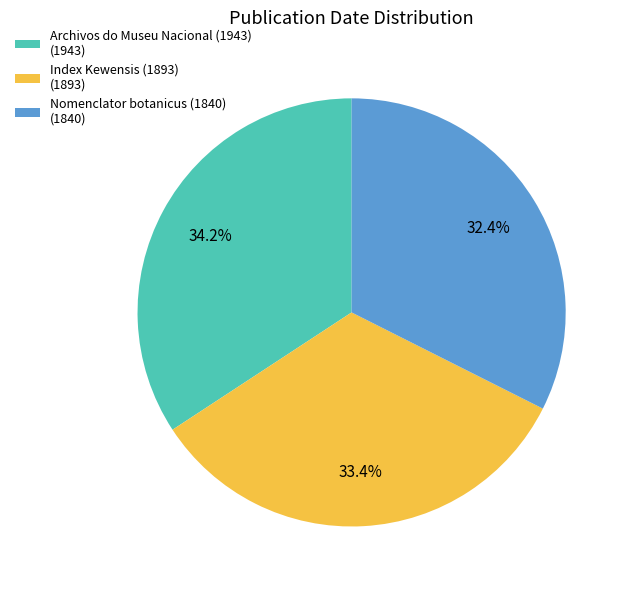

How many slices are in this pie chart?

3